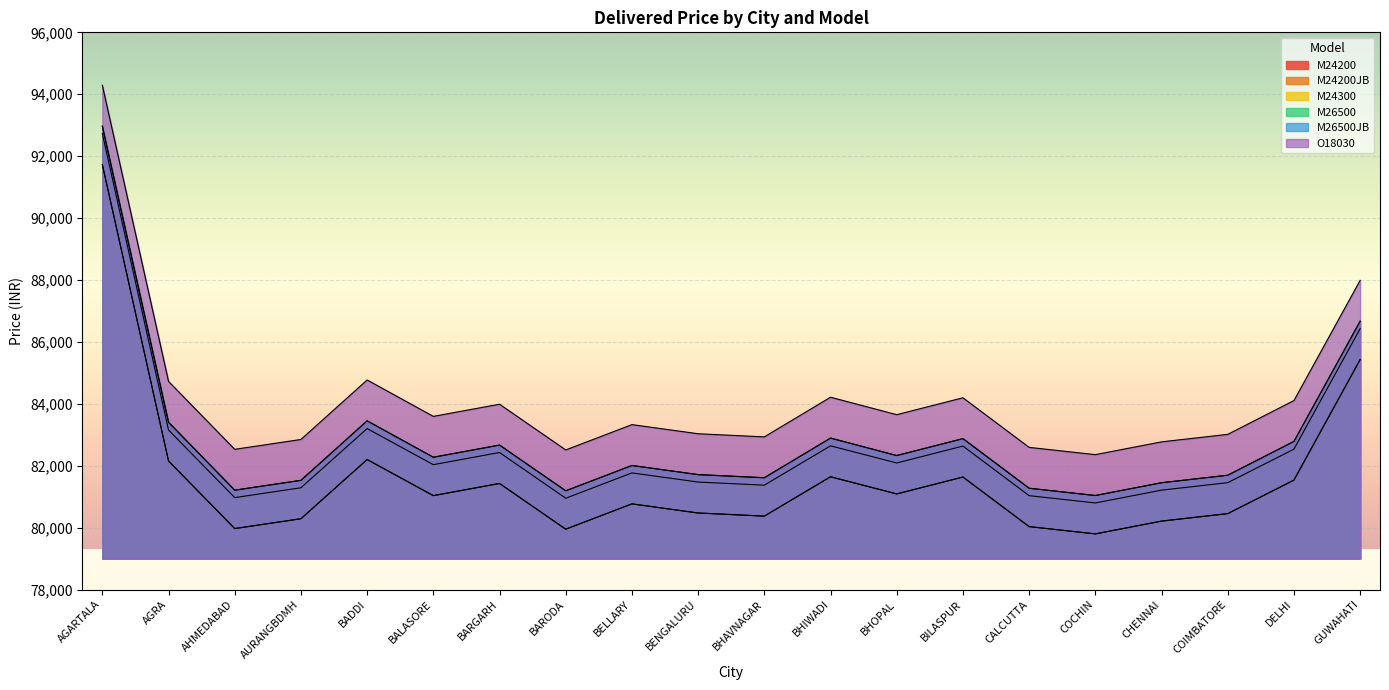

Reading right to left, transcribe all the data shown in this chart.

M24200: GUWAHATI=85428	DELHI=81535	COIMBATORE=80453	CHENNAI=80211	COCHIN=79798	CALCUTTA=80033	BILASPUR=81635	BHOPAL=81089	BHIWADI=81643	BHAVNAGAR=80372	BENGALURU=80473	BELLARY=80768	BARODA=79950	BARGARH=81427	BALASORE=81034	BADDI=82200	AURANGBDMH=80288	AHMEDABAD=79970	AGRA=82154	AGARTALA=91730
M24200JB: GUWAHATI=85428	DELHI=81535	COIMBATORE=80453	CHENNAI=80211	COCHIN=79798	CALCUTTA=80033	BILASPUR=81635	BHOPAL=81089	BHIWADI=81643	BHAVNAGAR=80372	BENGALURU=80473	BELLARY=80768	BARODA=79950	BARGARH=81427	BALASORE=81034	BADDI=82200	AURANGBDMH=80288	AHMEDABAD=79970	AGRA=82154	AGARTALA=91730
M24300: GUWAHATI=86428	DELHI=82535	COIMBATORE=81453	CHENNAI=81211	COCHIN=80798	CALCUTTA=81033	BILASPUR=82635	BHOPAL=82089	BHIWADI=82643	BHAVNAGAR=81372	BENGALURU=81473	BELLARY=81768	BARODA=80950	BARGARH=82427	BALASORE=82034	BADDI=83200	AURANGBDMH=81288	AHMEDABAD=80970	AGRA=83154	AGARTALA=92730
M26500: GUWAHATI=86668	DELHI=82785	COIMBATORE=81693	CHENNAI=81451	COCHIN=81038	CALCUTTA=81273	BILASPUR=82875	BHOPAL=82329	BHIWADI=82893	BHAVNAGAR=81612	BENGALURU=81713	BELLARY=82008	BARODA=81190	BARGARH=82667	BALASORE=82274	BADDI=83450	AURANGBDMH=81528	AHMEDABAD=81210	AGRA=83404	AGARTALA=92970
M26500JB: GUWAHATI=86668	DELHI=82785	COIMBATORE=81693	CHENNAI=81451	COCHIN=81038	CALCUTTA=81273	BILASPUR=82875	BHOPAL=82329	BHIWADI=82893	BHAVNAGAR=81612	BENGALURU=81713	BELLARY=82008	BARODA=81190	BARGARH=82667	BALASORE=82274	BADDI=83450	AURANGBDMH=81528	AHMEDABAD=81210	AGRA=83404	AGARTALA=92970
O18030: GUWAHATI=87988	DELHI=84105	COIMBATORE=83013	CHENNAI=82771	COCHIN=82358	CALCUTTA=82593	BILASPUR=84195	BHOPAL=83649	BHIWADI=84213	BHAVNAGAR=82932	BENGALURU=83033	BELLARY=83328	BARODA=82510	BARGARH=83987	BALASORE=83594	BADDI=84770	AURANGBDMH=82848	AHMEDABAD=82530	AGRA=84724	AGARTALA=94290